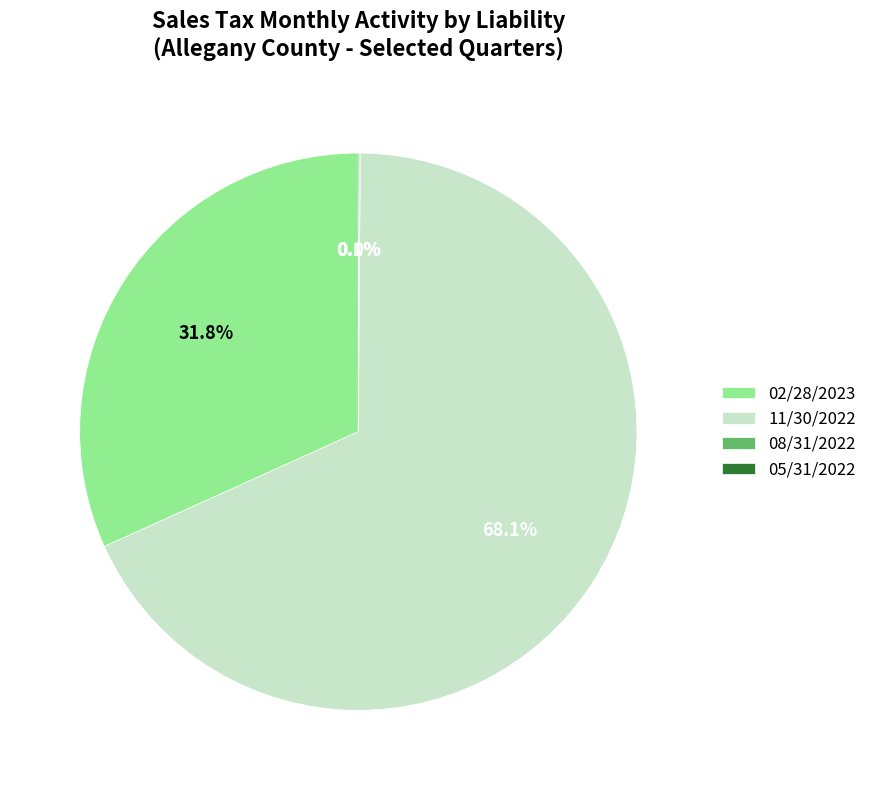

Which category has the biggest portion of the pie?

11/30/2022